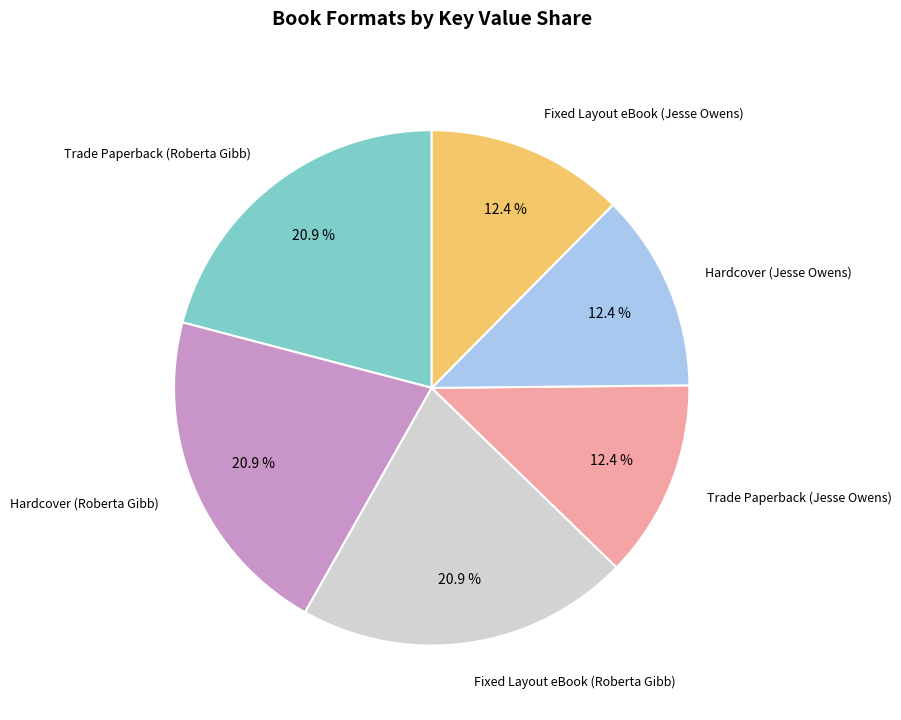

Which has a higher value, Trade Paperback (Jesse Owens) or Hardcover (Roberta Gibb)?

Hardcover (Roberta Gibb)